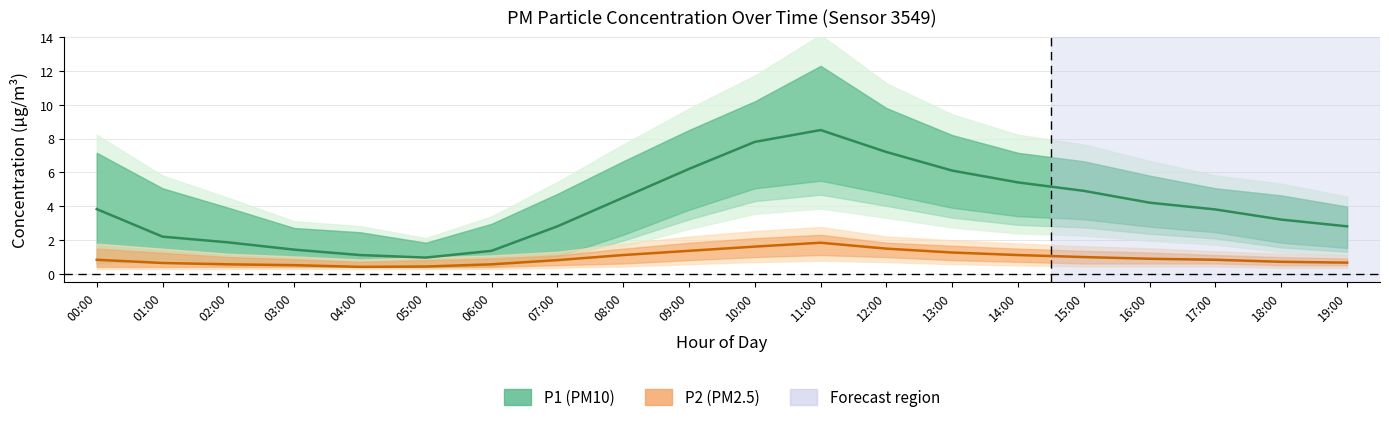

The value of P1 (PM10) at 09:00 is 4.2. True or false?

False